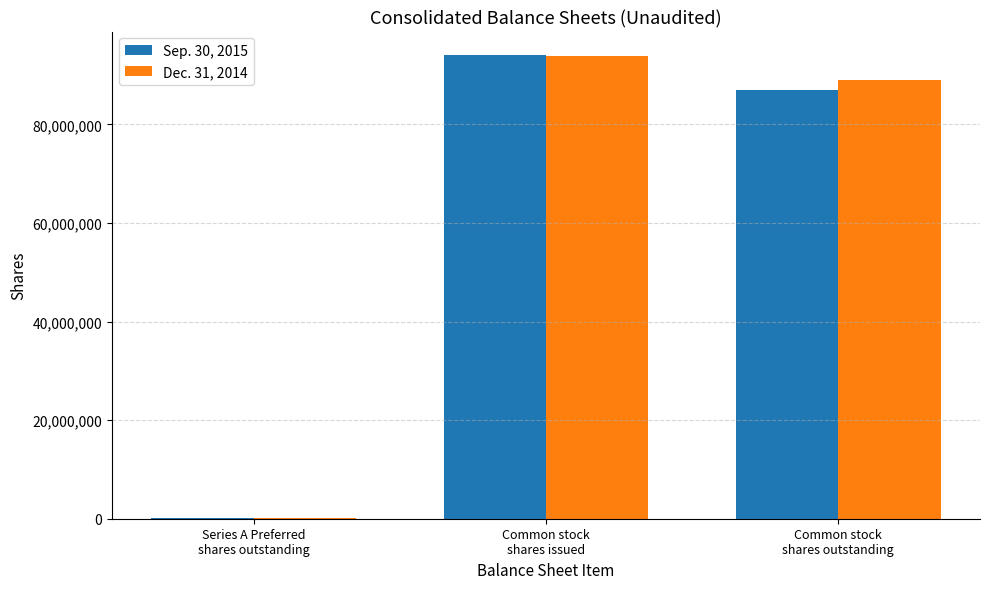

What is the difference between the Sep. 30, 2015 values at Common stock
shares issued and Common stock
shares outstanding?

7186521